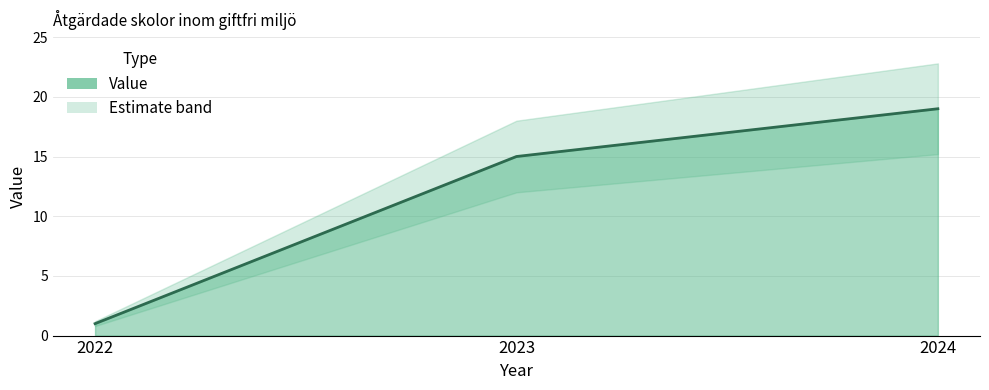

List the labels in order of value, largest first.

2024, 2023, 2022